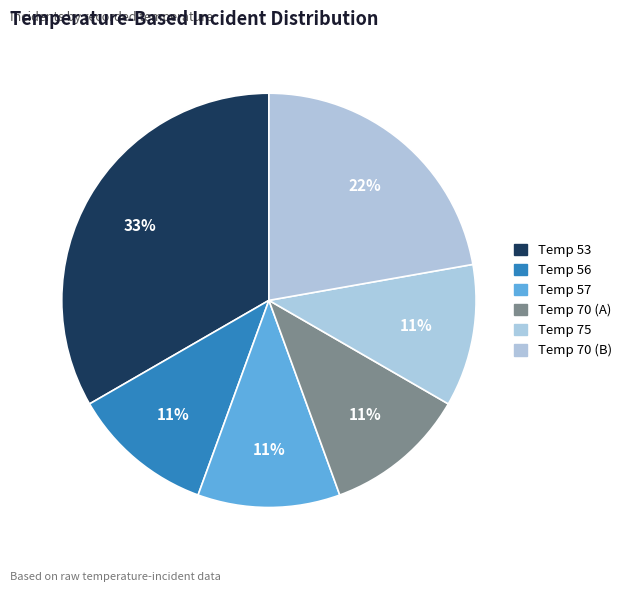

Count the number of slices in the pie.

6